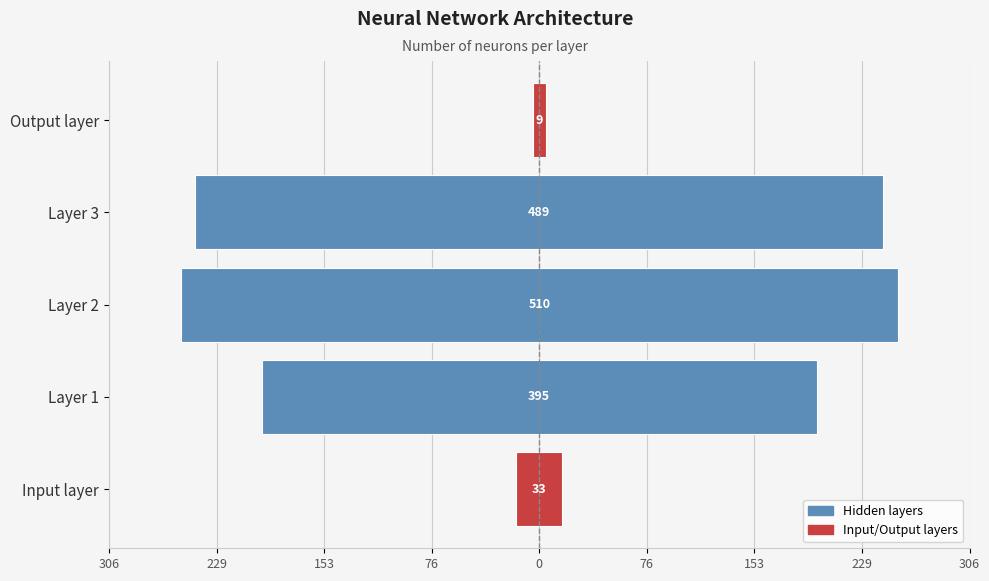

What is the change in value from Layer 1 to Output layer?

-386